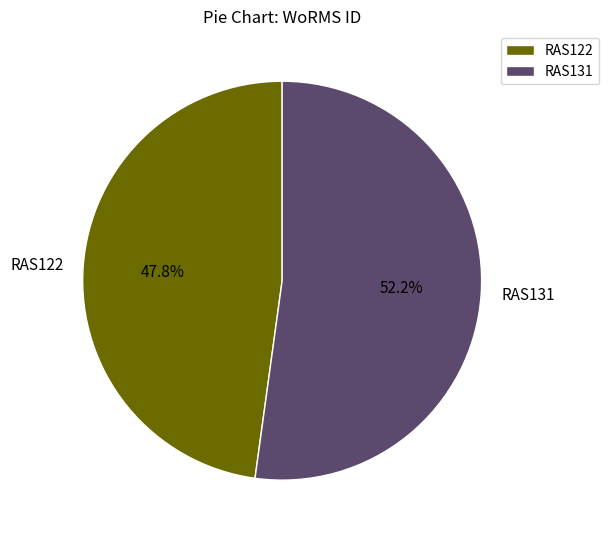

Combined, what portion of the pie is RAS131 and RAS122?

100.0%